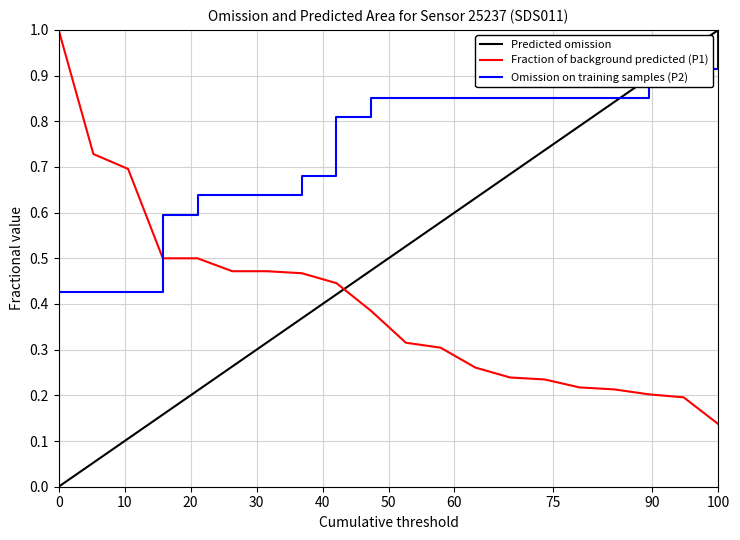

What is the highest value of the Fraction of background predicted (P1) series?

1.0